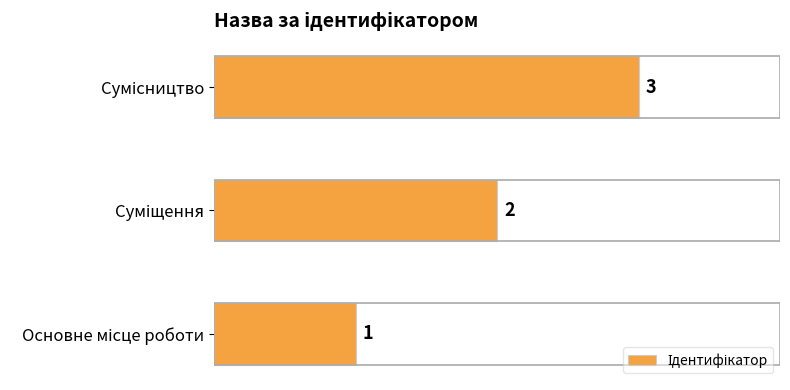

How many data points does each series have?

3